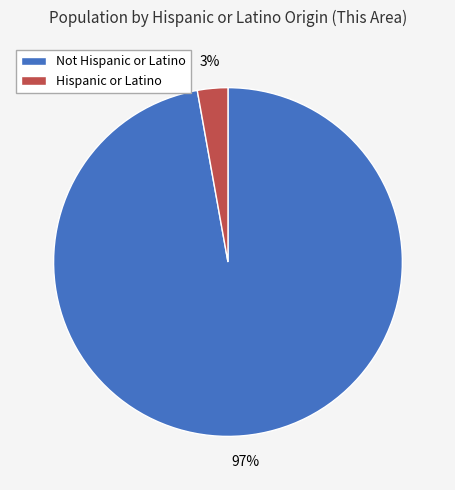

How many slices are in this pie chart?

2